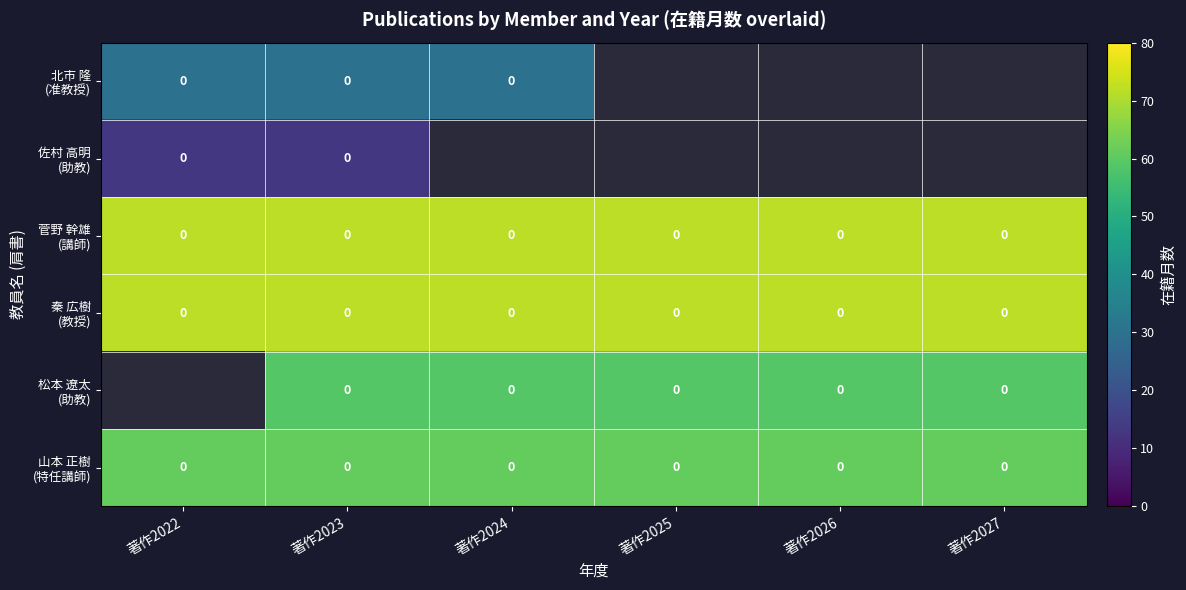

The 北市 隆 (准教授) series shows 30.0 at 著作2024. True or false?

True